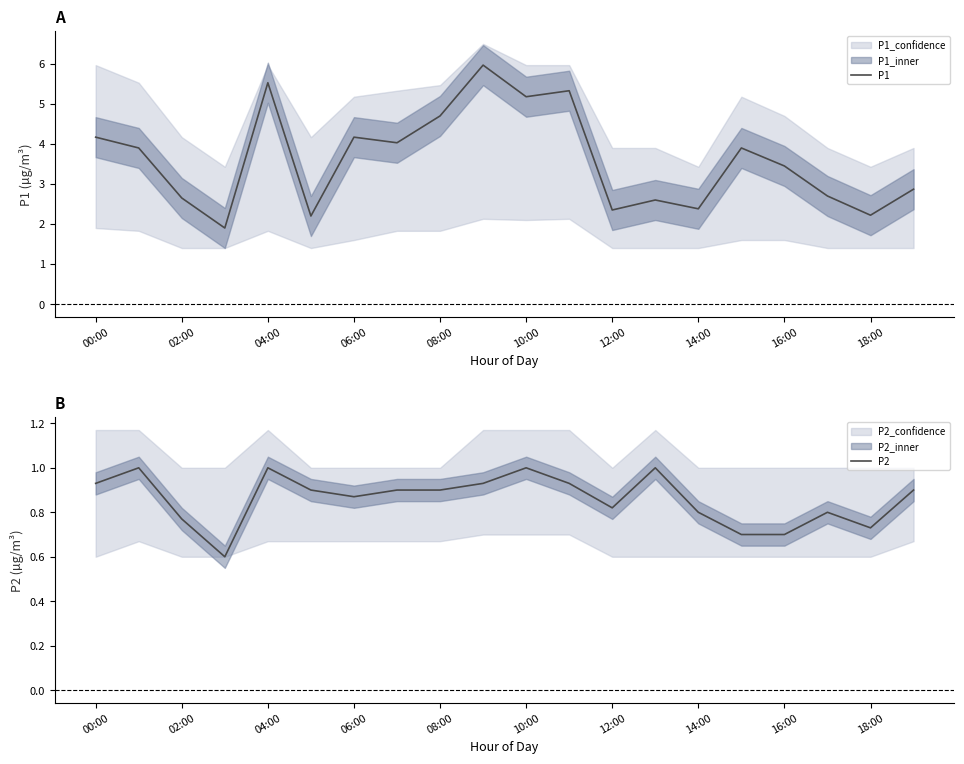

True or false: P2 and P1 cross at least once.

False